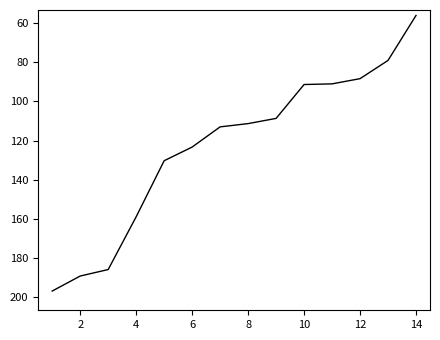

True or false: the data has more than 1 interior local peaks.

False